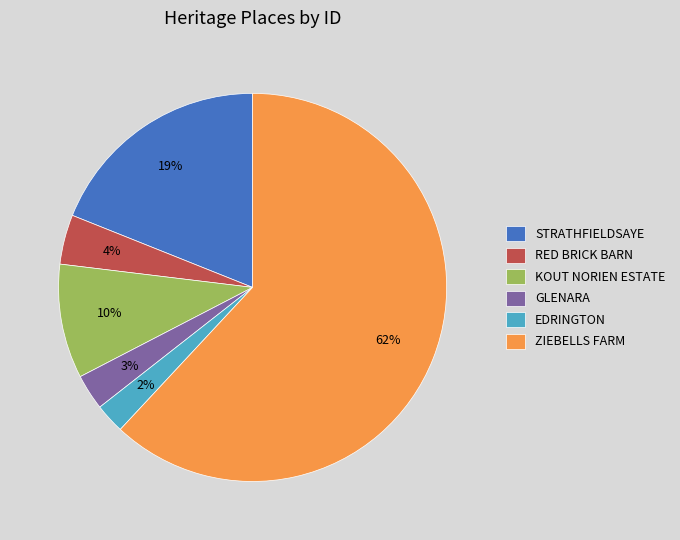

To the nearest percent, what portion does ZIEBELLS FARM represent?

62%